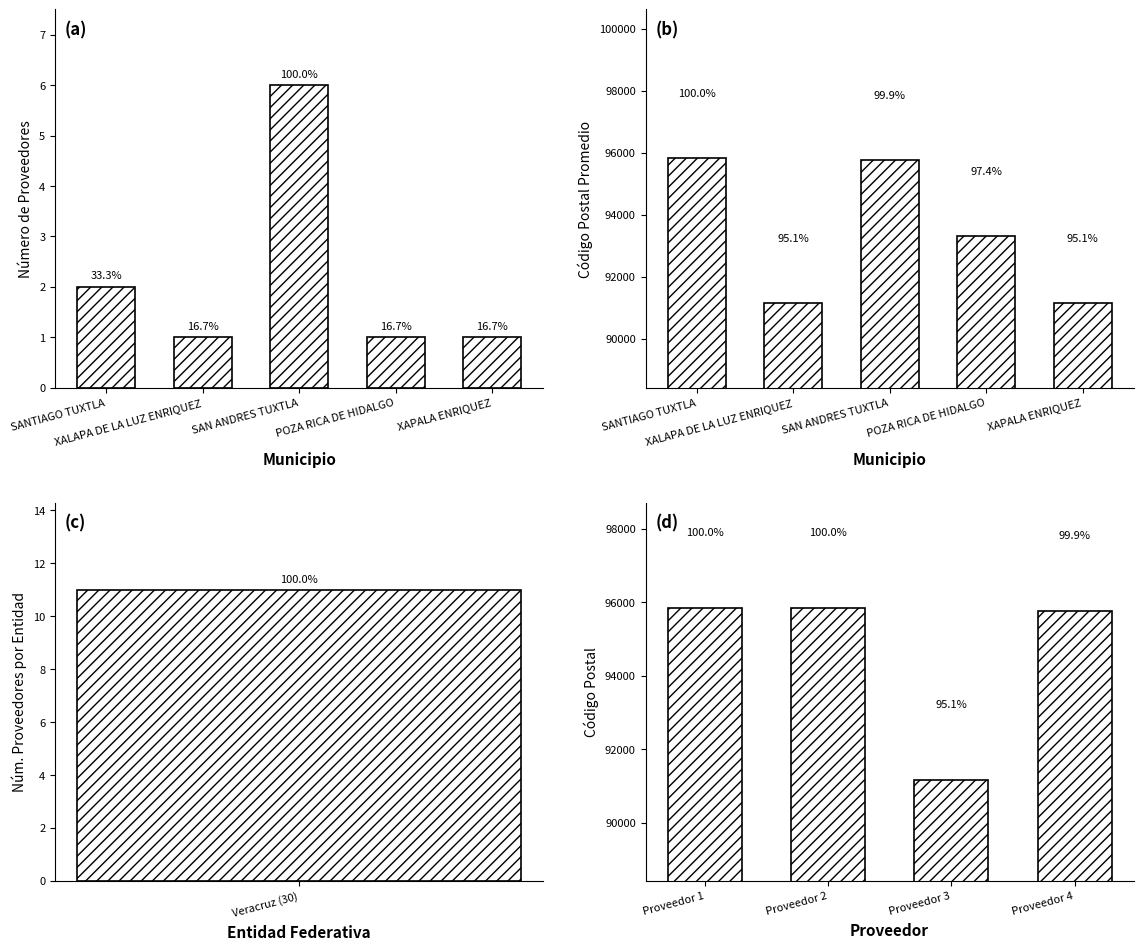

What is the difference between the values at Proveedor 3 and Proveedor 2?

4680